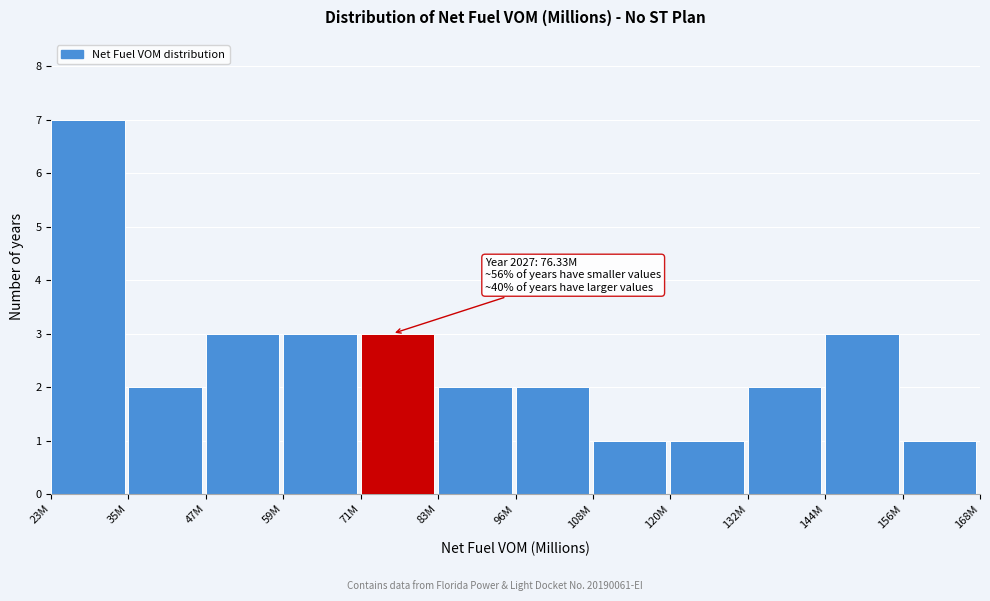

Reading right to left, transcribe all the data shown in this chart.

1	3	2	1	1	2	2	3	3	3	2	7